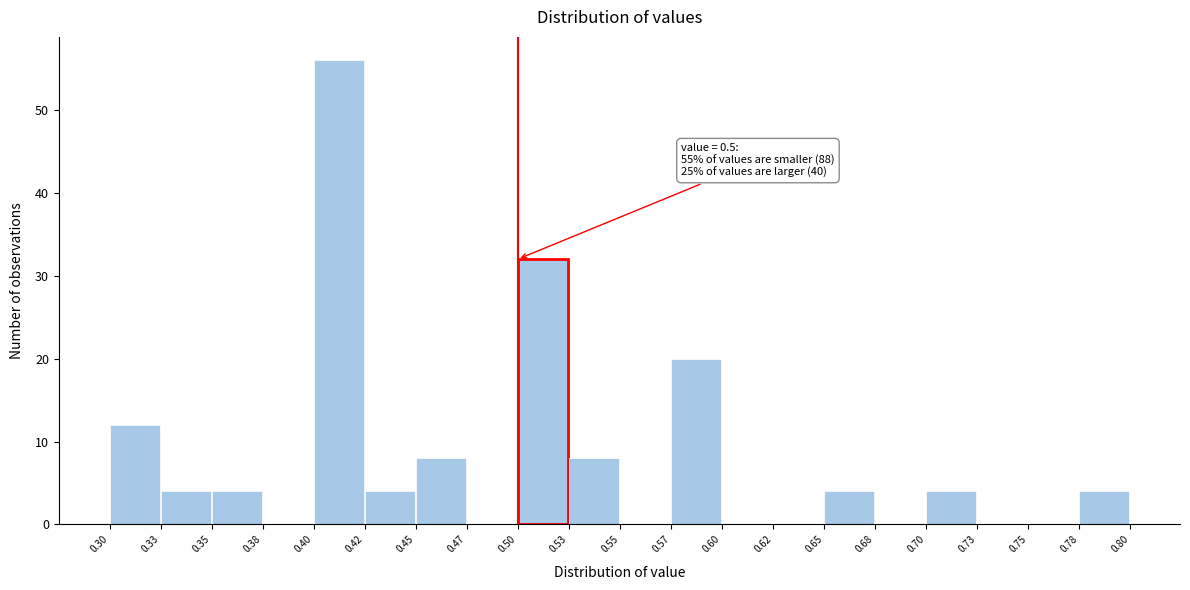

Over which range of the x-axis is the bar tallest?

0.40 to 0.42